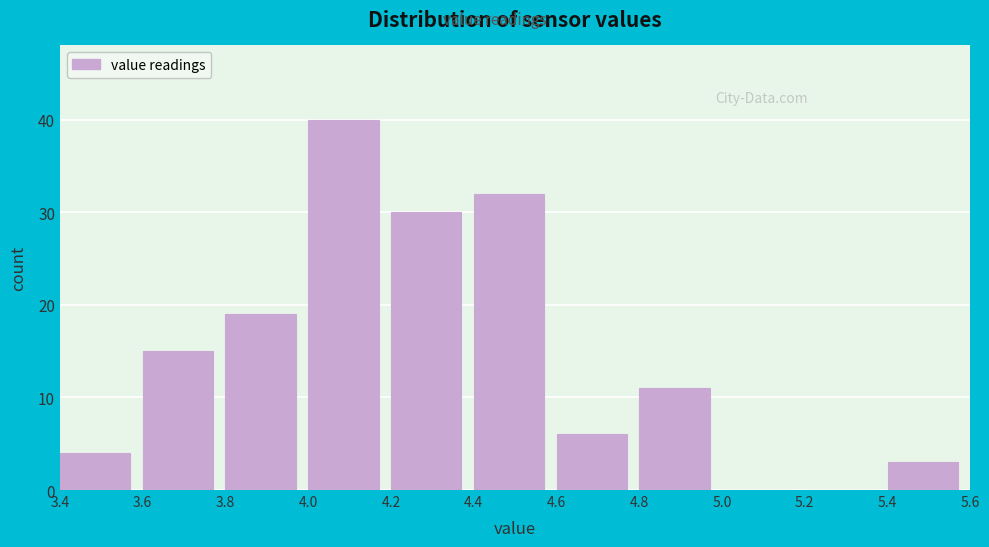

Reading left to right, transcribe this chart: for each bar, give the range it covers on the x-axis and its height. The values are not printed on the chart, so give them approximately, as read against the axis.

3.4 to 3.6: 4
3.6 to 3.8: 15
3.8 to 4.0: 19
4.0 to 4.2: 40
4.2 to 4.4: 30
4.4 to 4.6: 32
4.6 to 4.8: 6
4.8 to 5.0: 11
5.0 to 5.2: 0
5.2 to 5.4: 0
5.4 to 5.6: 3